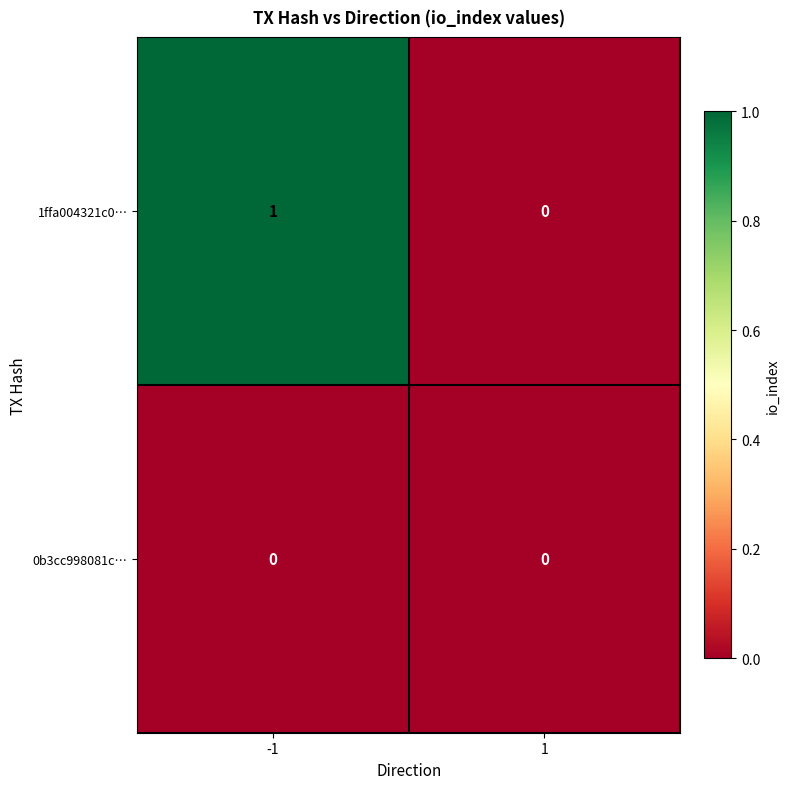

Rank the series by their average value, from highest to lowest.

1ffa004321c0…, 0b3cc998081c…